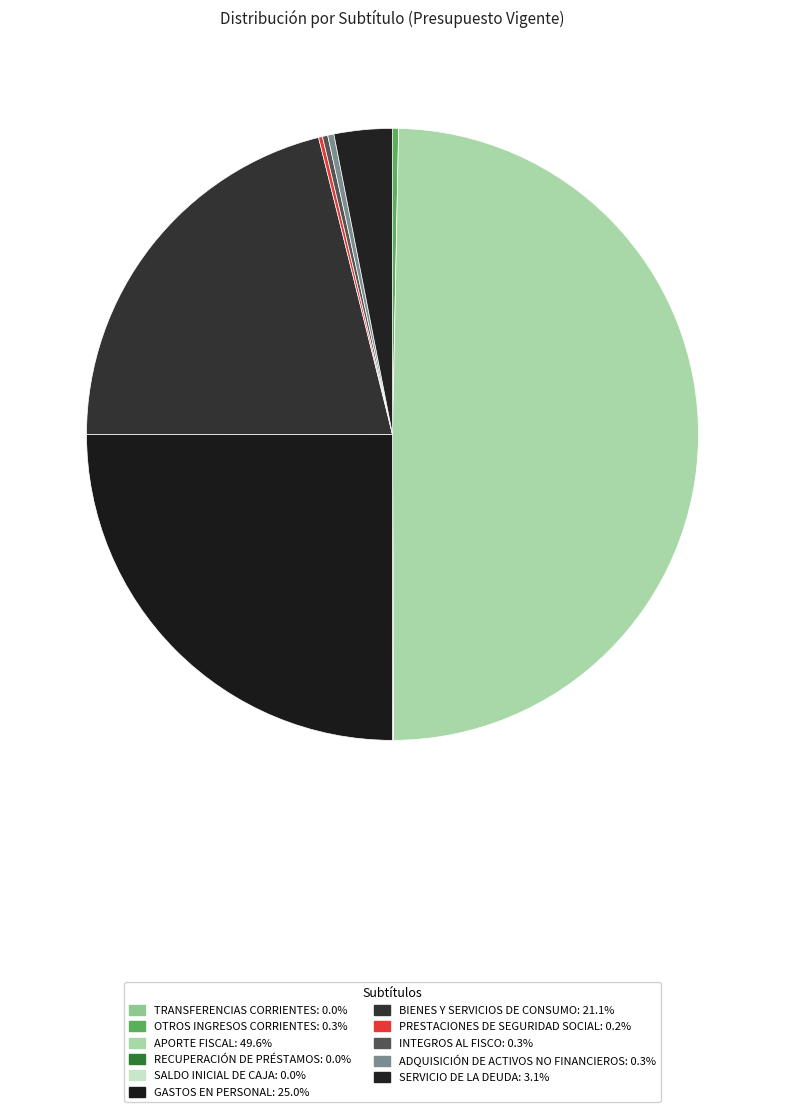

To the nearest percent, what is the combined percentage of APORTE FISCAL and INTEGROS AL FISCO?

50%